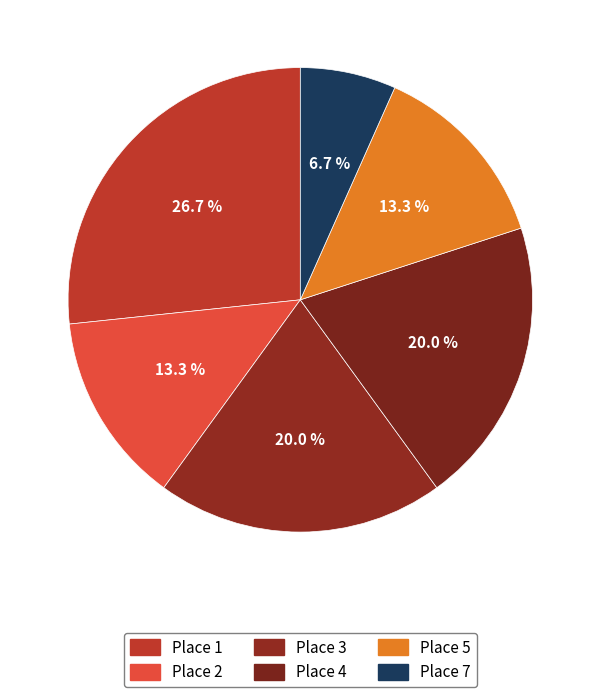

Rank the categories by value from lowest to highest.

Place 7, Place 2, Place 5, Place 3, Place 4, Place 1